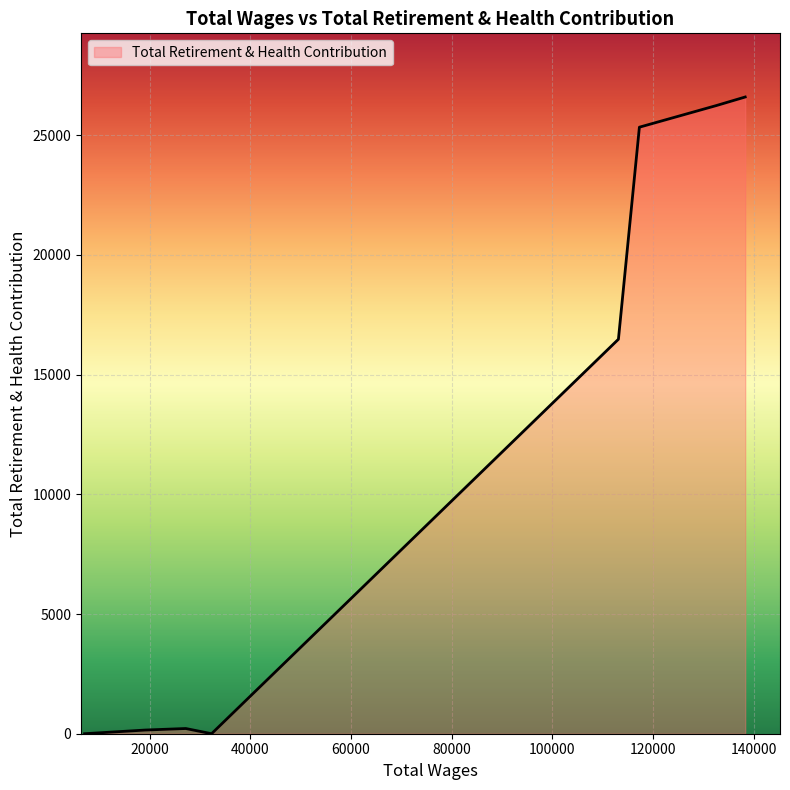

What is the maximum value shown in the chart?

26598